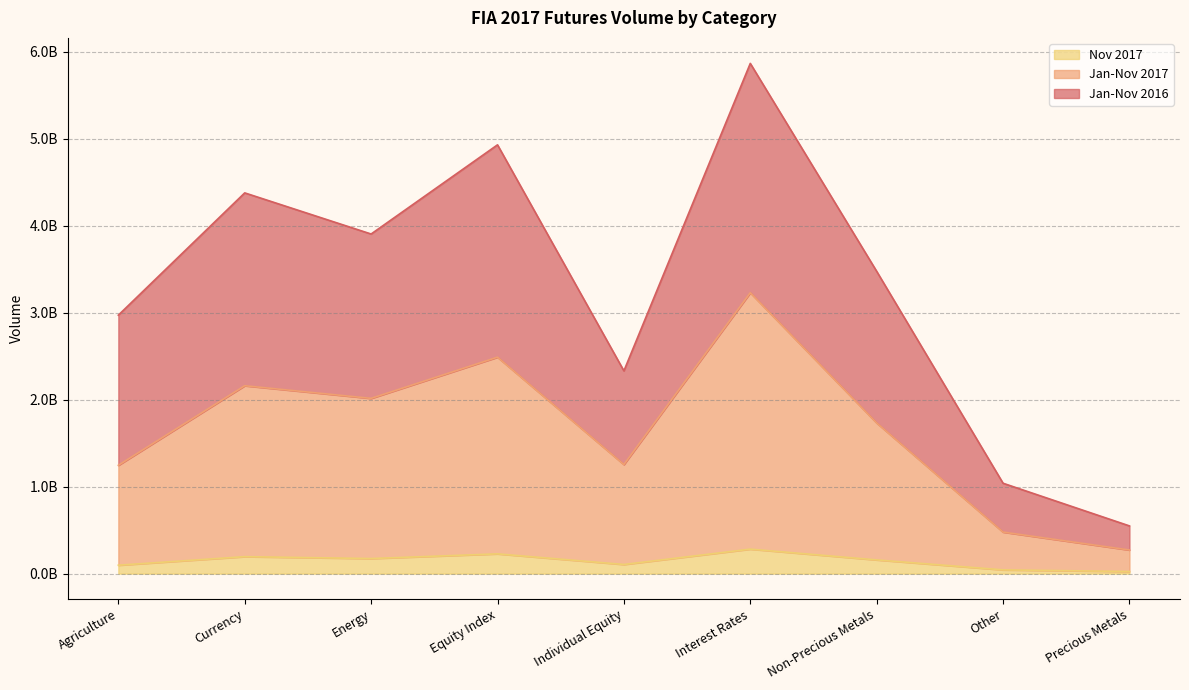

True or false: Jan-Nov 2016 has a value of 2737629461 at Interest Rates.

False